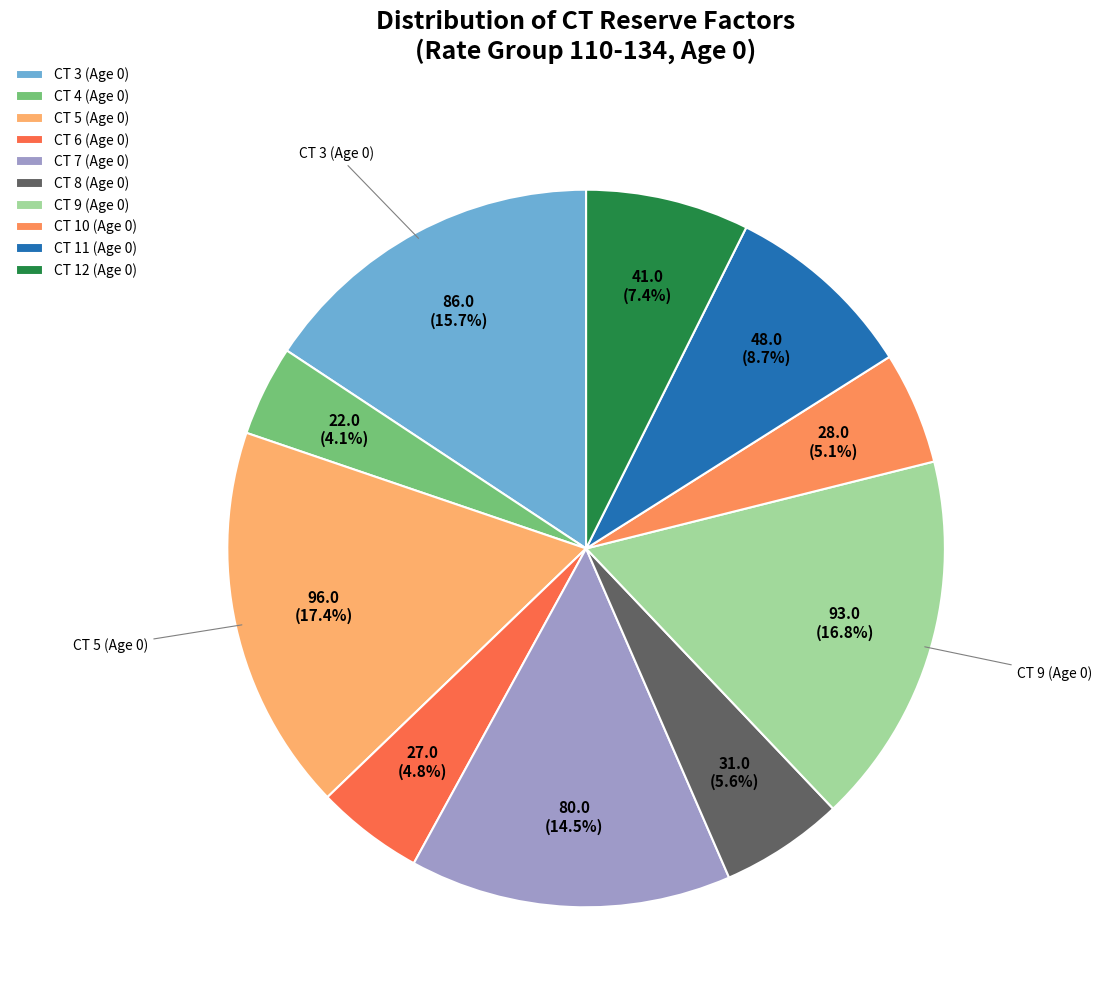

To the nearest percent, what is the average slice percentage?

10%